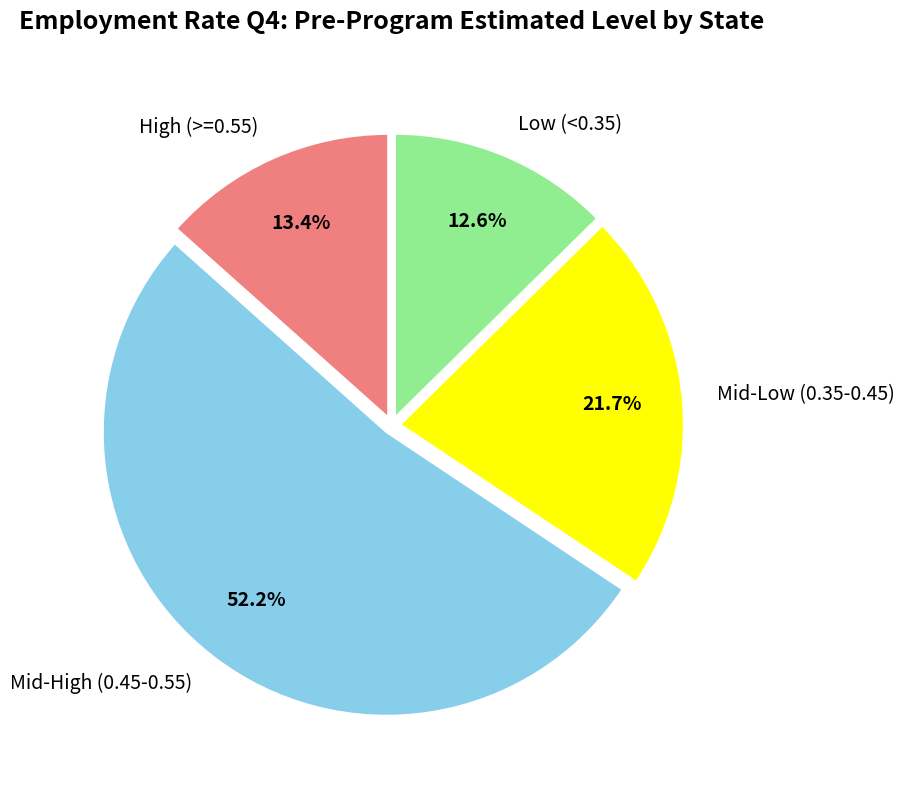

Rank the categories by value from highest to lowest.

Mid-High (0.45-0.55), Mid-Low (0.35-0.45), High (>=0.55), Low (<0.35)